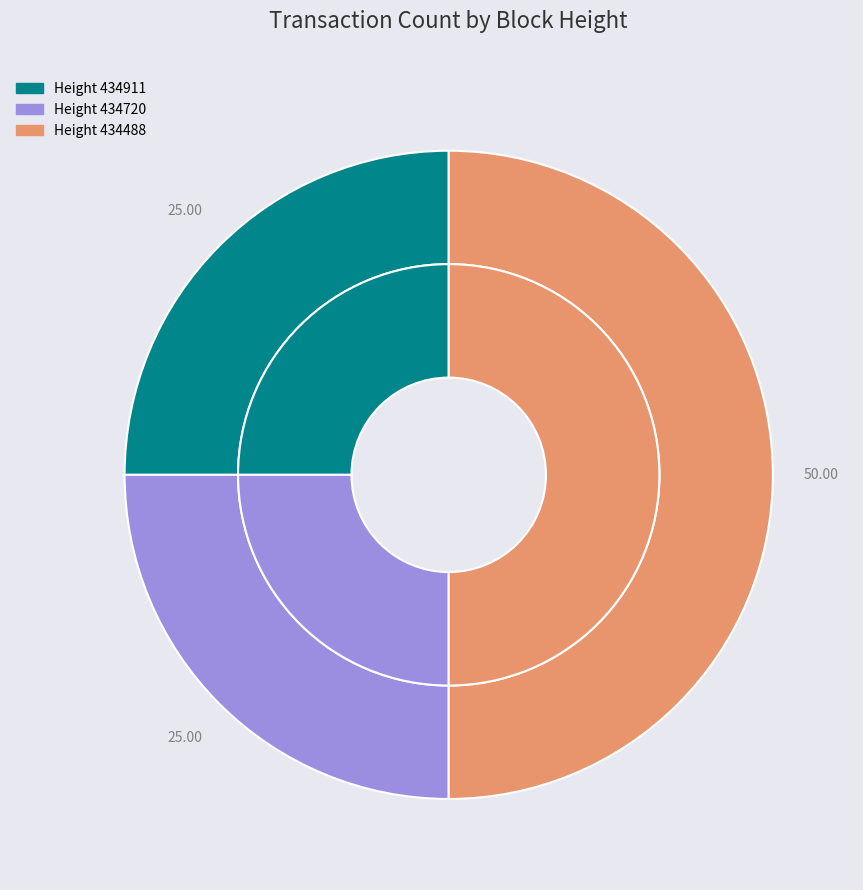

Rank the categories by value from lowest to highest.

434911, 434720, 434488